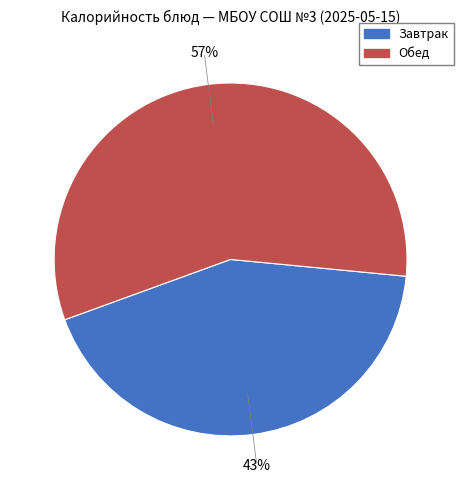

Is there any slice that represents more than half of the pie?

Yes